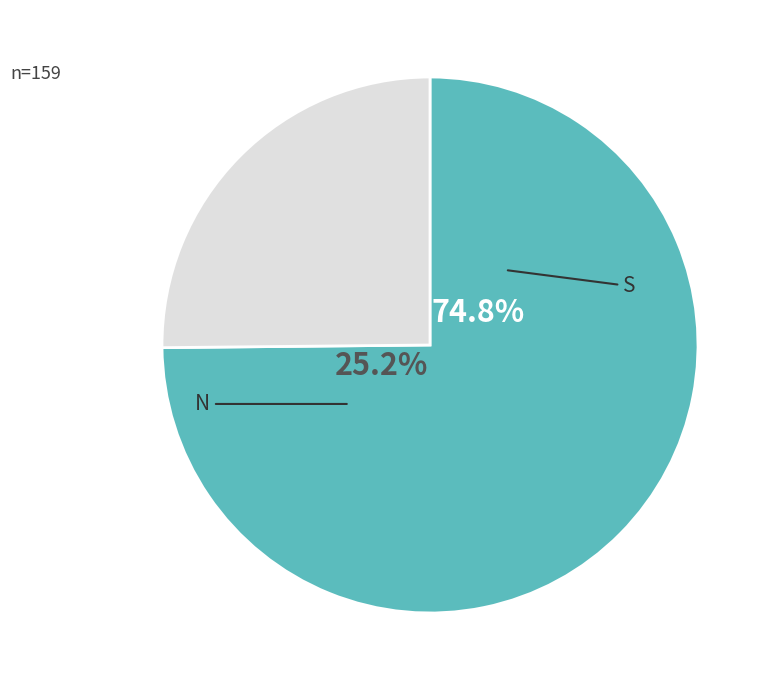

How many slices are in this pie chart?

2